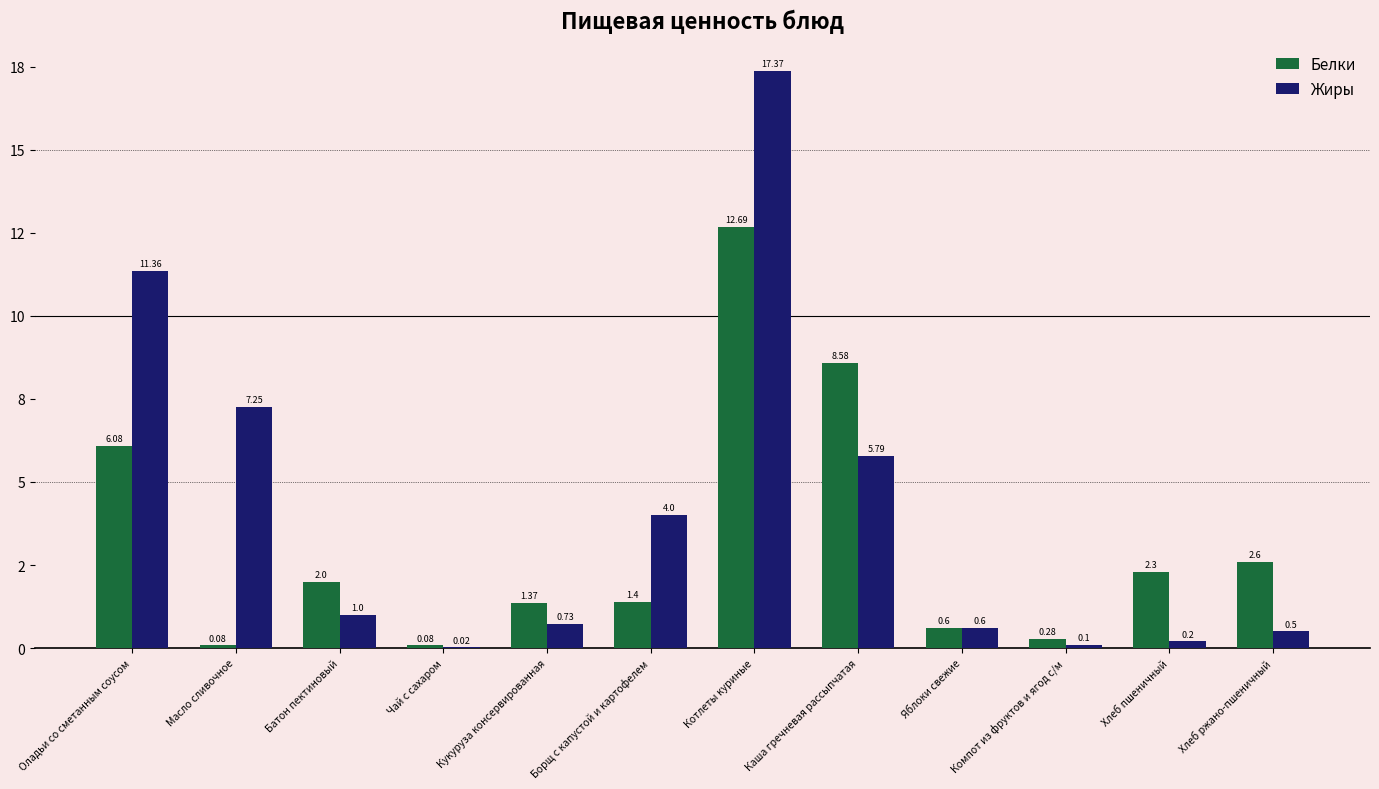

What are all the series names shown in the legend?

Белки, Жиры